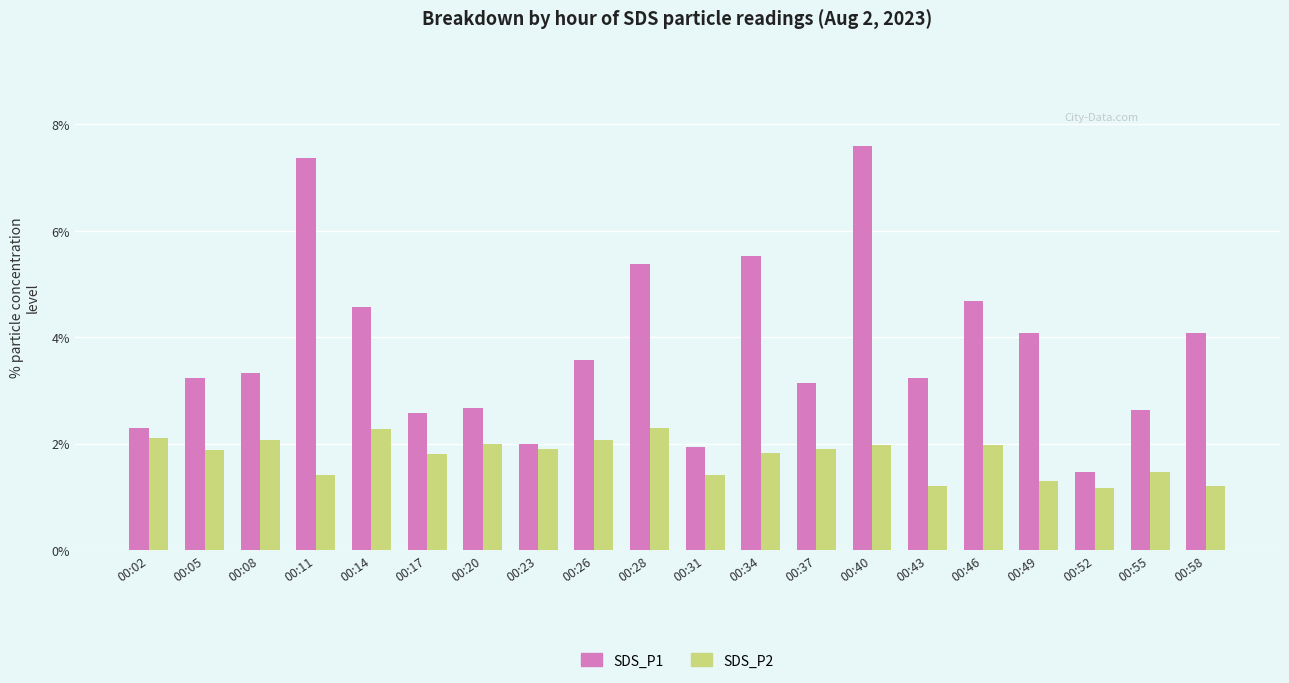

What is the total value across all series at 00:55?

4.1